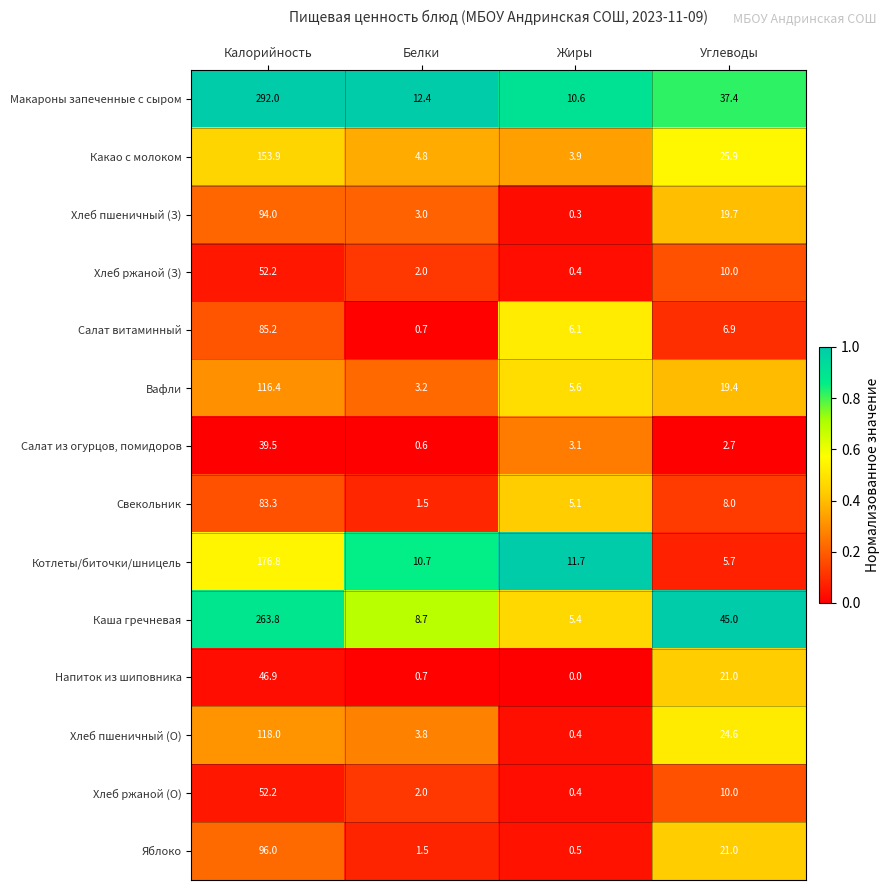

What is the maximum value shown in the chart?

292.0